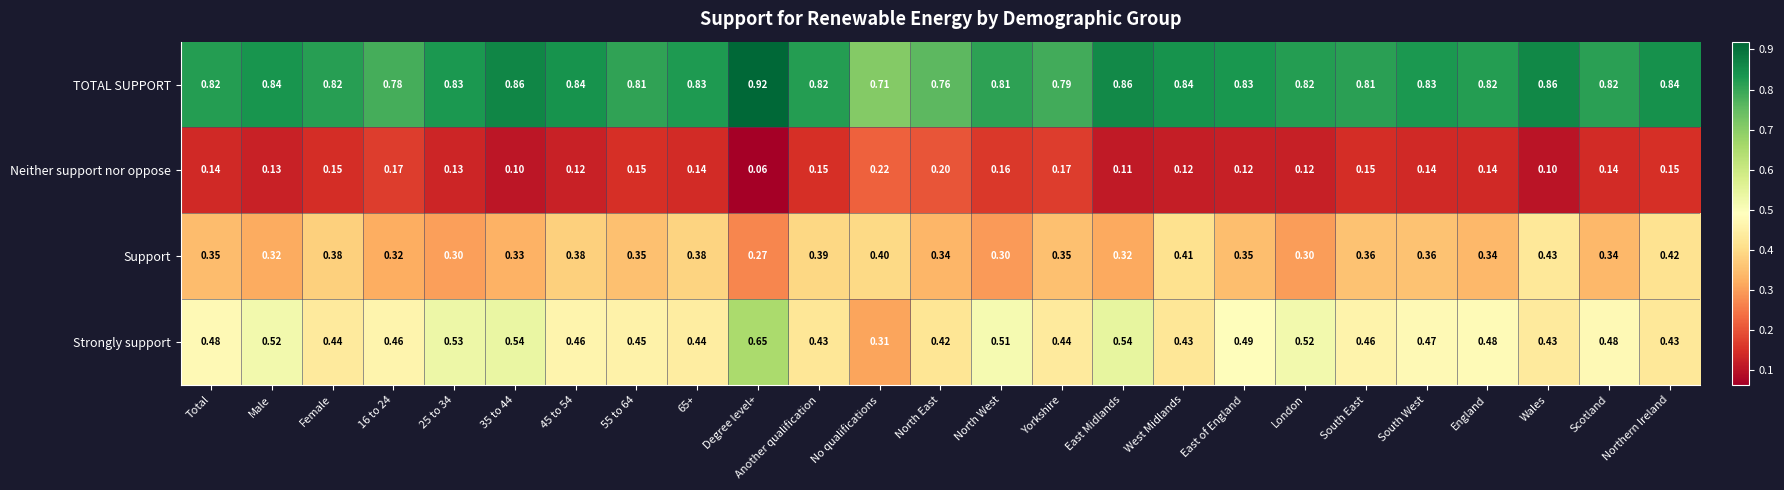

Is the value of Support at Degree level+ greater than the value of TOTAL SUPPORT at East Midlands?

No